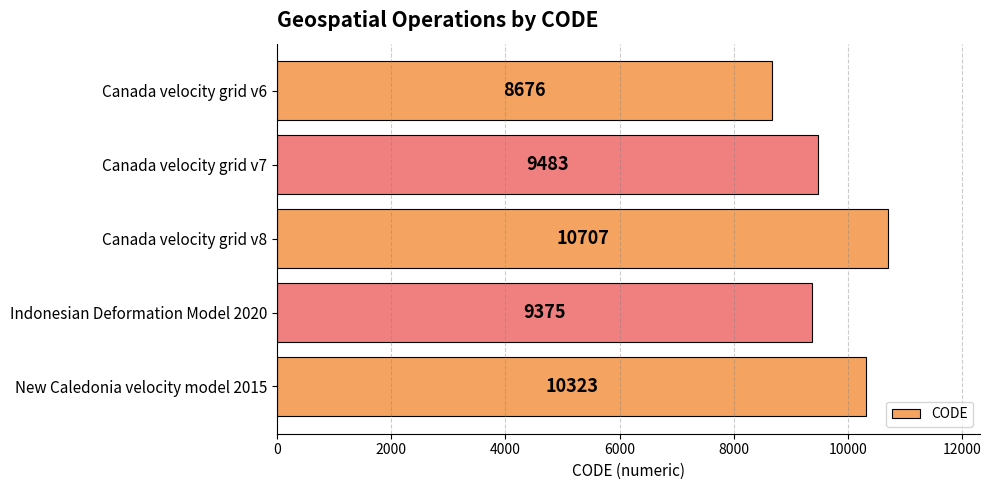

What value does the data have at Indonesian Deformation Model 2020, to the nearest 100?

9400